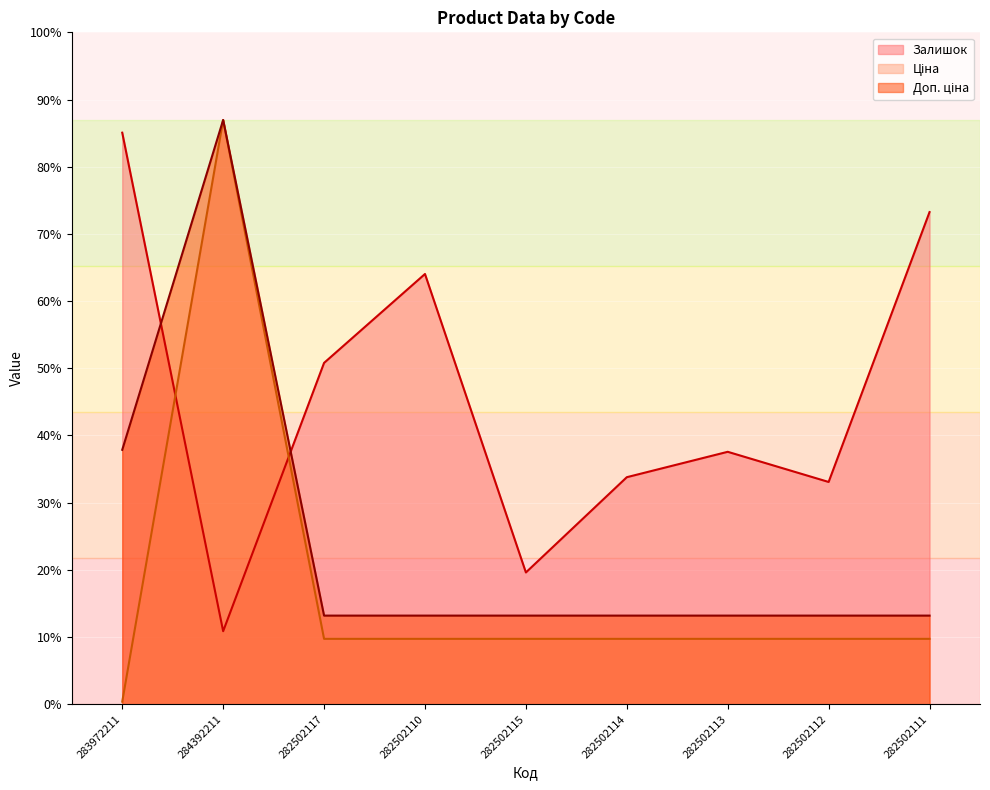

What position from the left is 283972211?

1